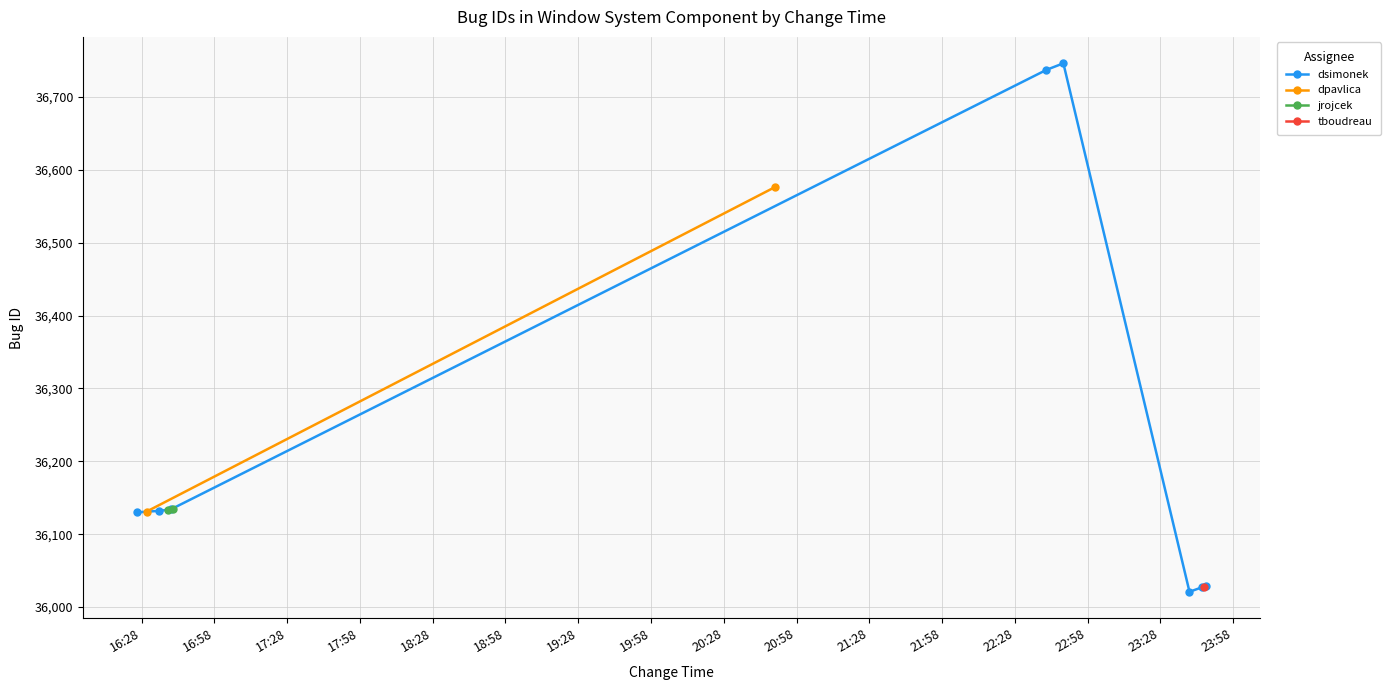

What is the ratio of the value at 2008-12-22 22:48 to the value at 2008-12-22 16:40?

1.0